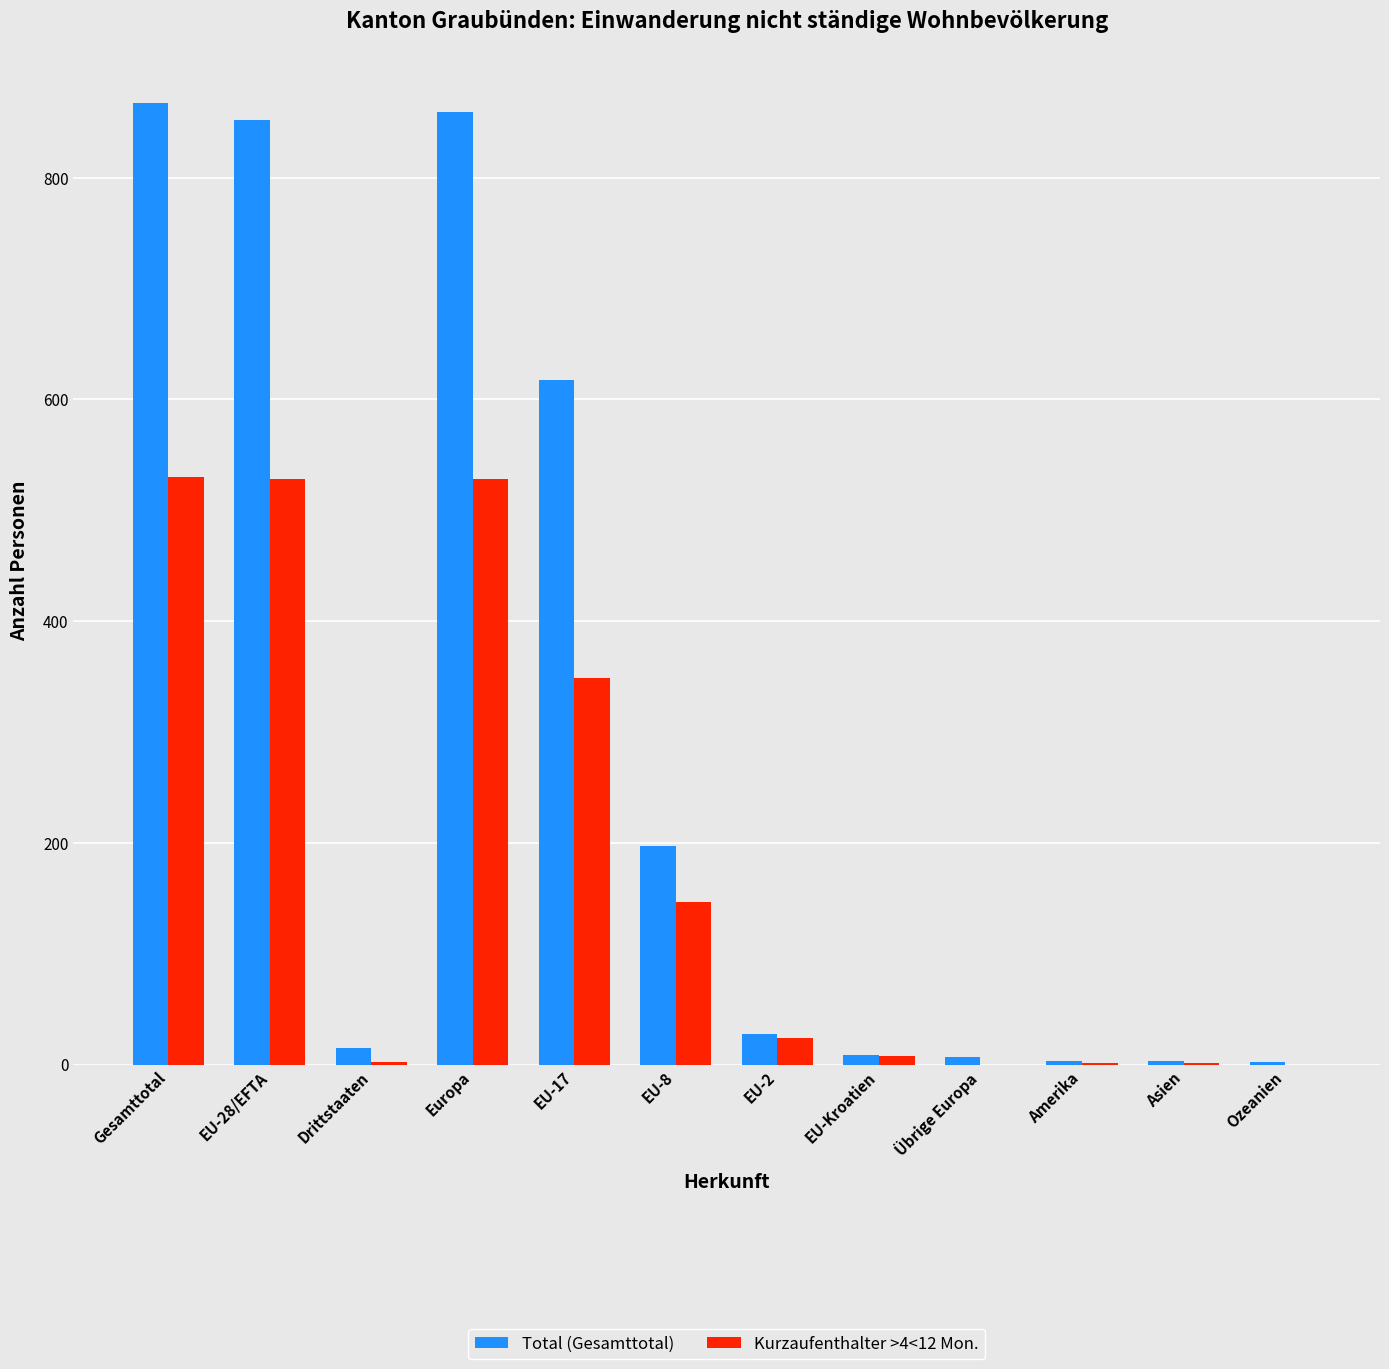

What is the sum of all Kurzaufenthalter >4<12 Mon. values?

2118